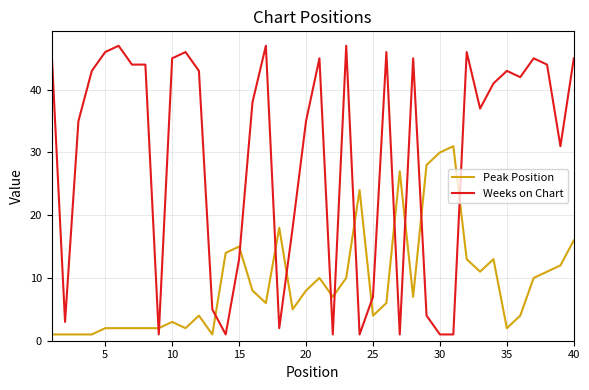

Which series has the largest total across all categories?

Weeks on Chart